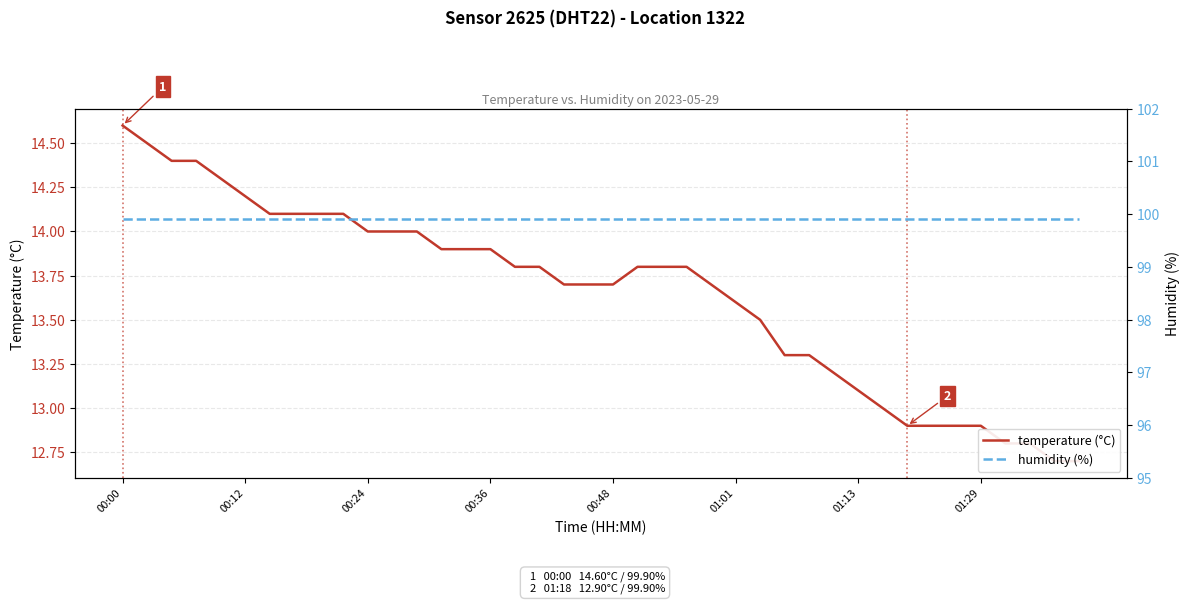

Where does the temperature (°C) series first go above 13?

00:00